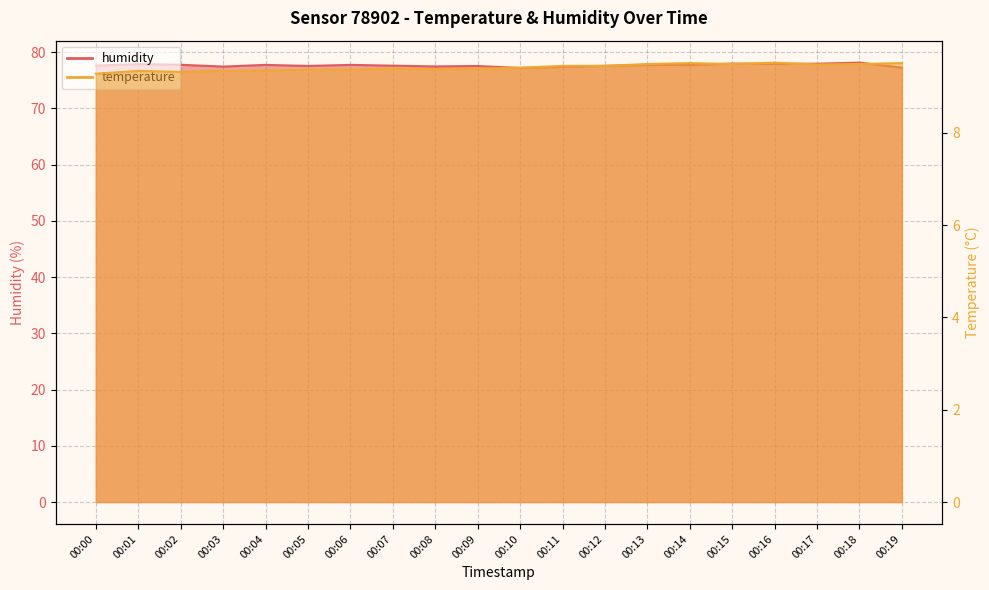

Which series has the widest spread of values?

humidity